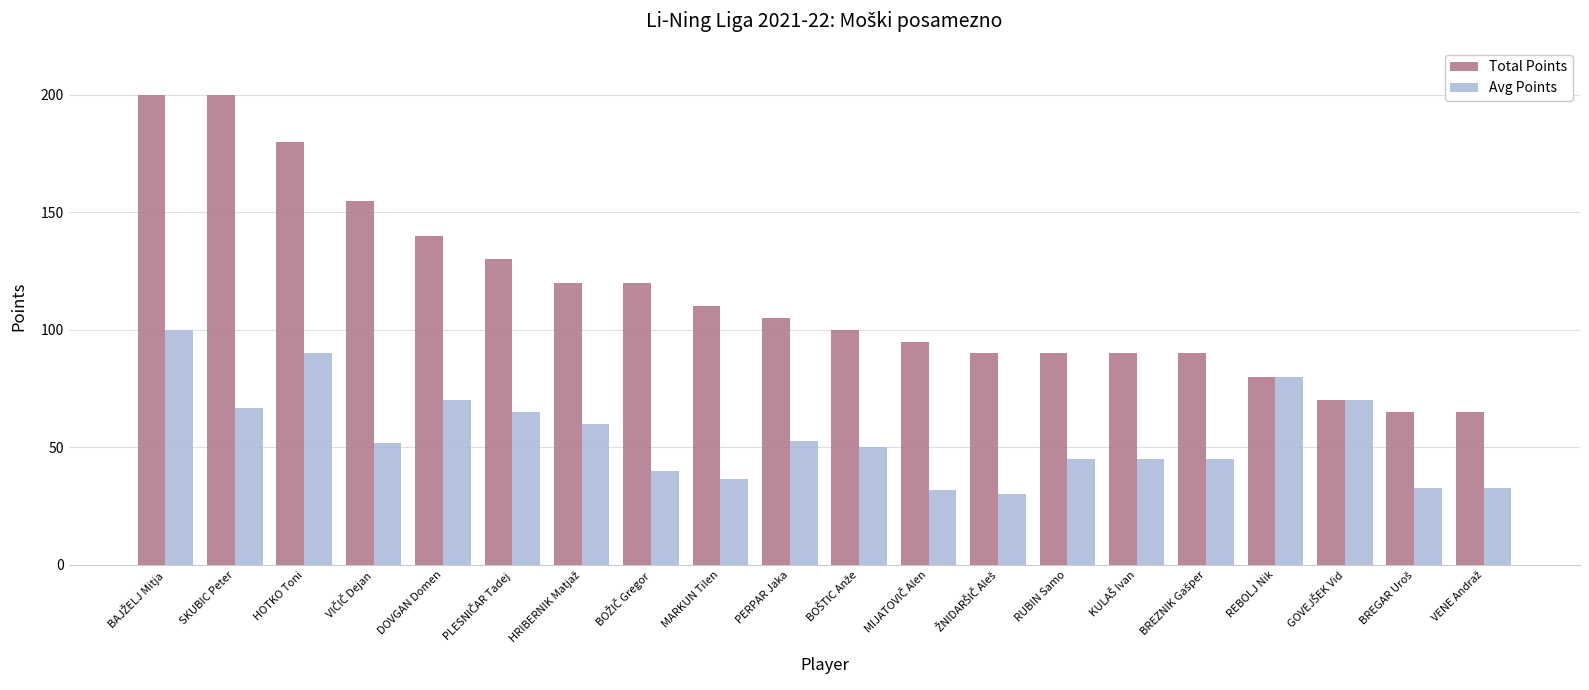

What is the sum of all Avg Points values?

1094.2